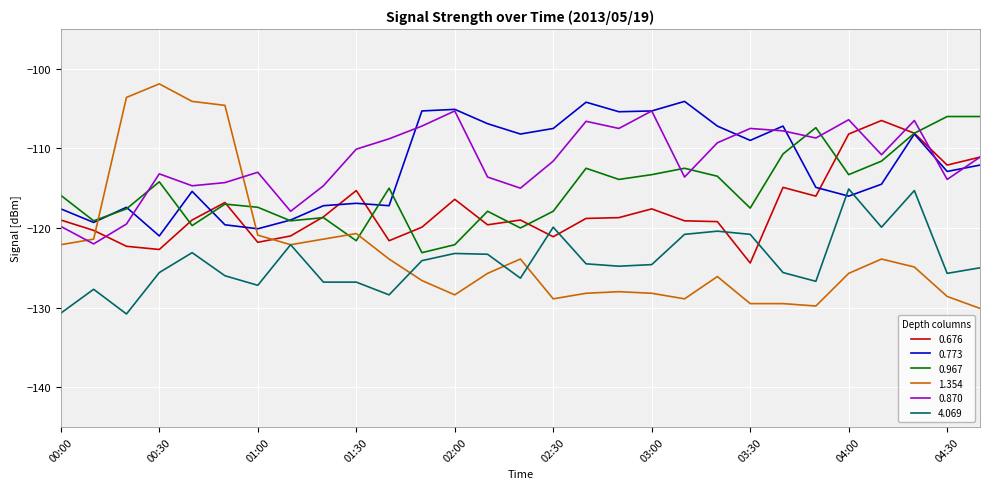

True or false: 0.676 has more than 1 points higher than both neighbors.

True